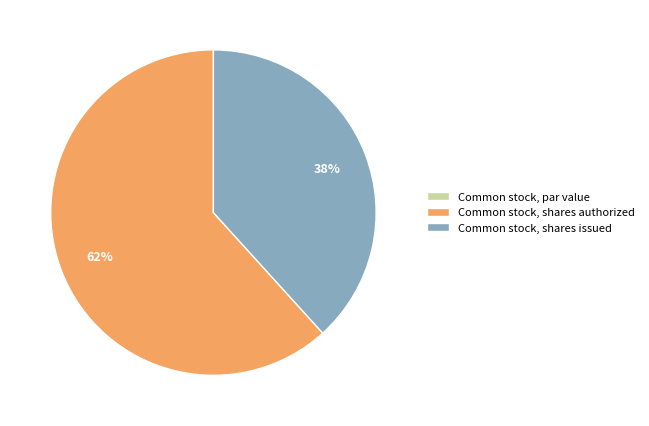

Do Common stock, shares authorized and Common stock, shares issued together represent more than half of the pie?

Yes